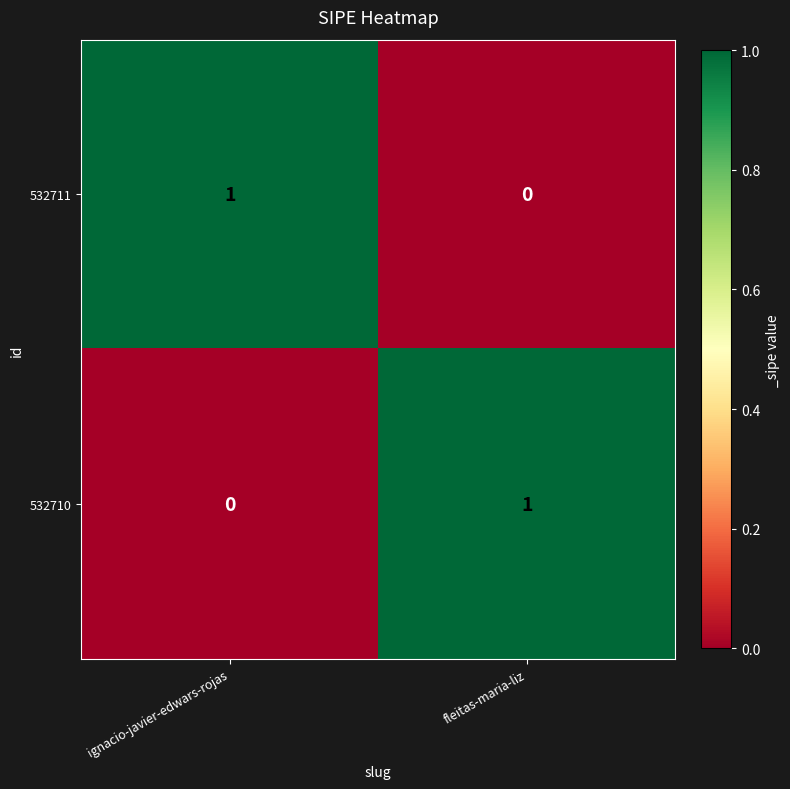

How many distinct data groups are displayed?

2